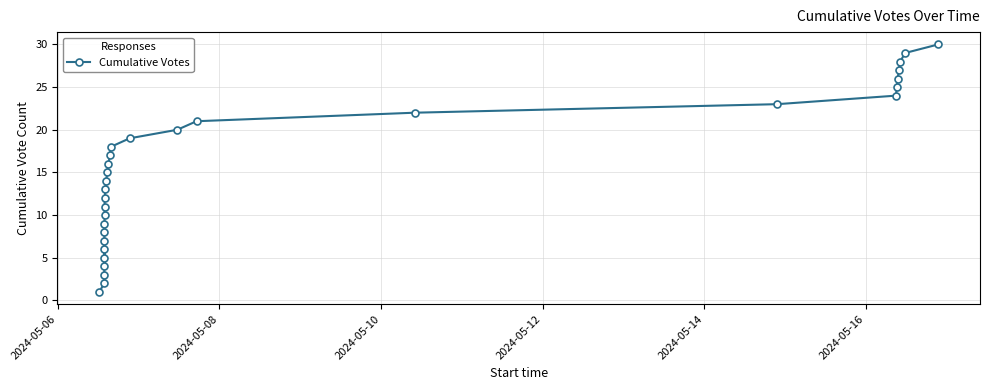

What is the value of the 24th point from the left?

24